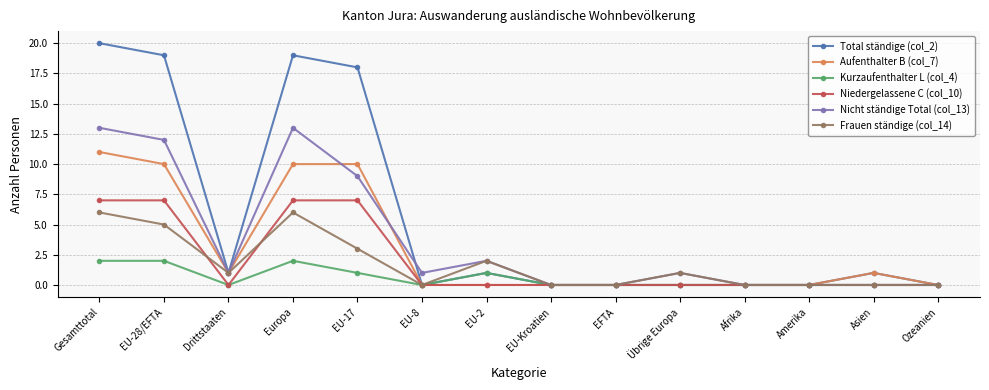

At which category does Frauen ständige (col_14) reach its first local peak?

Europa